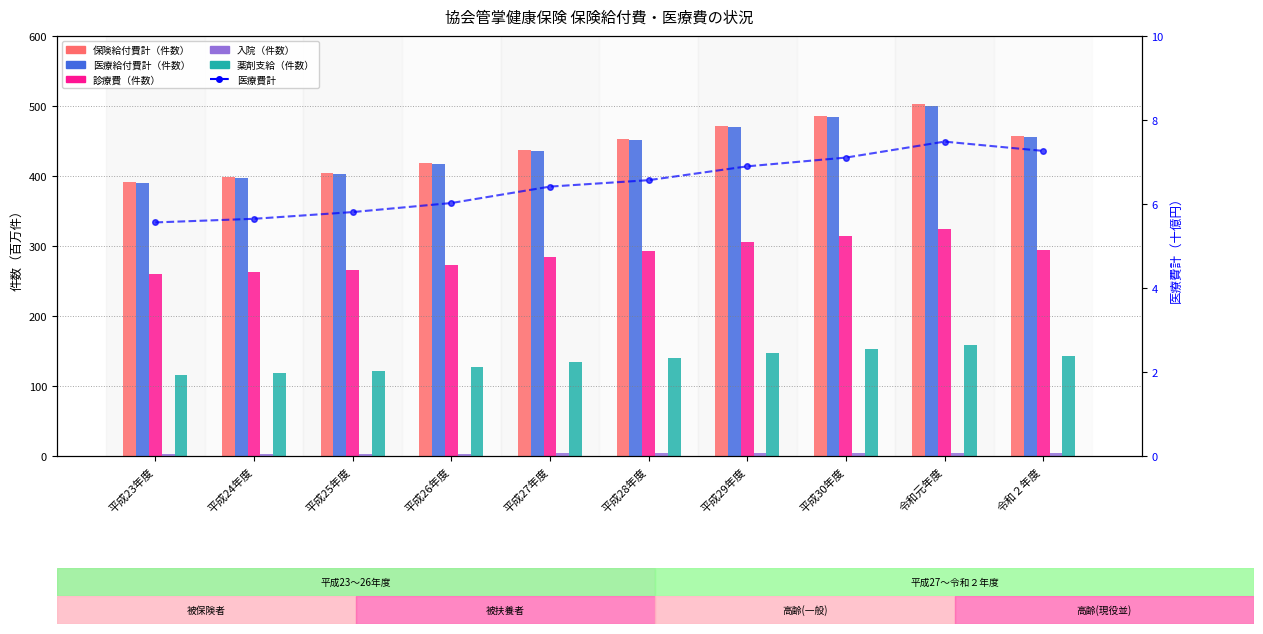

The value of 医療給付費計（件数） at 平成26年度 is 690.4. True or false?

False